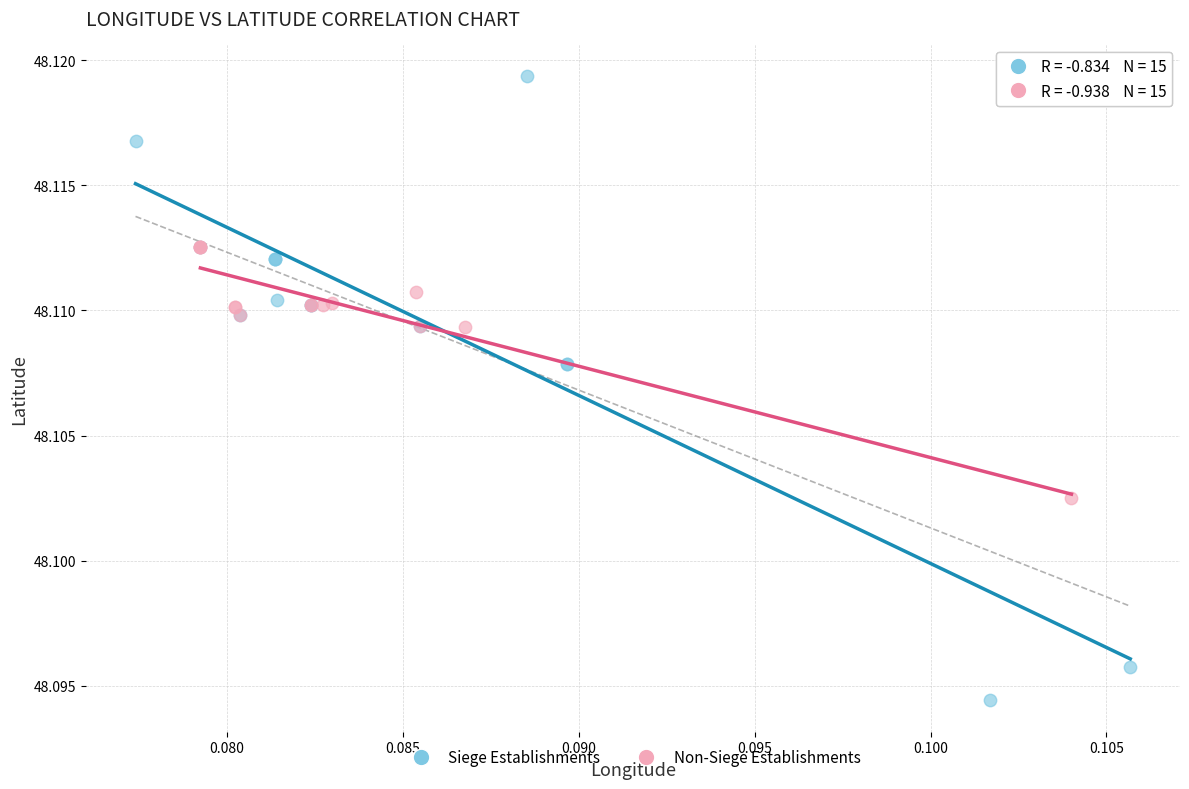

Which series has the largest Y range (max minus min)?

Siege Establishments